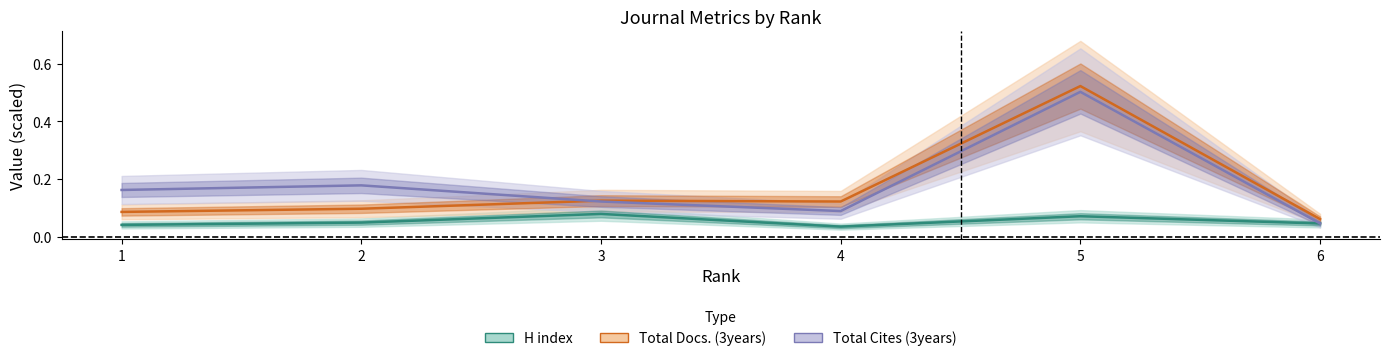

Between 3 and 1, which is larger?

3